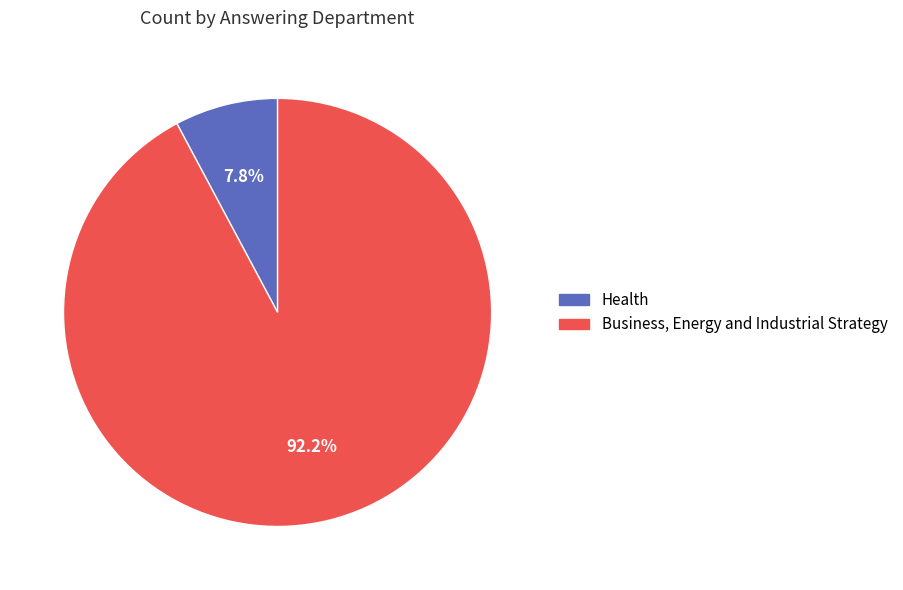

To the nearest percent, what percentage of the pie is Health?

8%